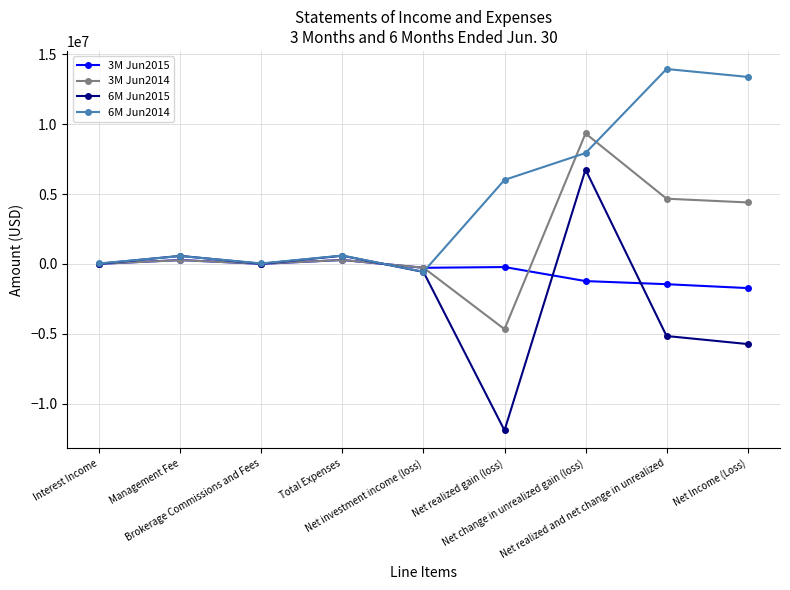

Which series has the largest total across all categories?

6M Jun2014